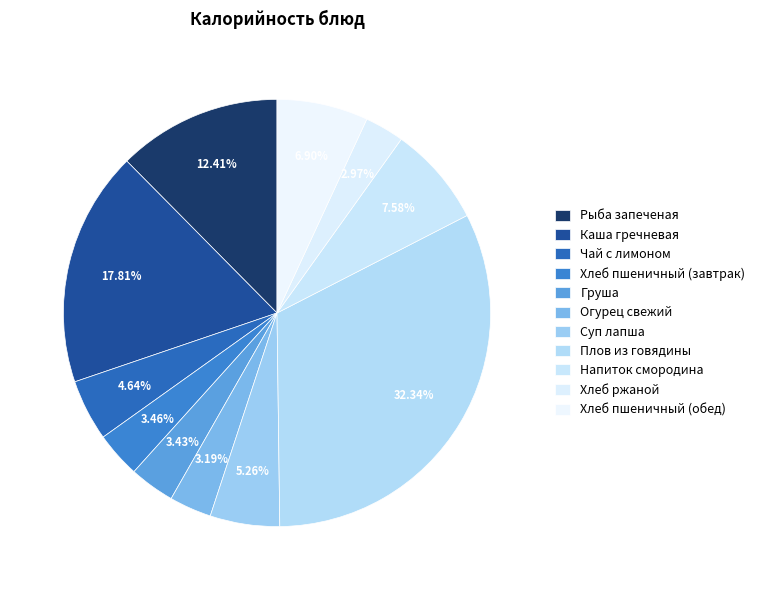

What percentage is NOT represented by Чай с лимоном?

95.4%